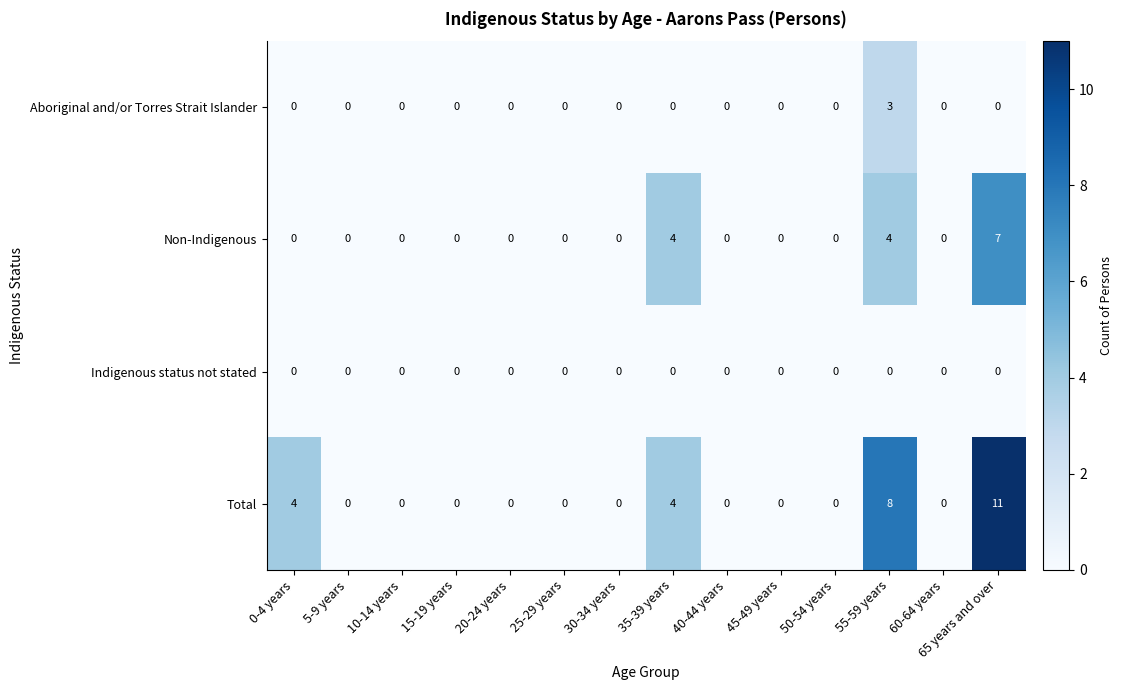

Which series has the largest total across all categories?

Total